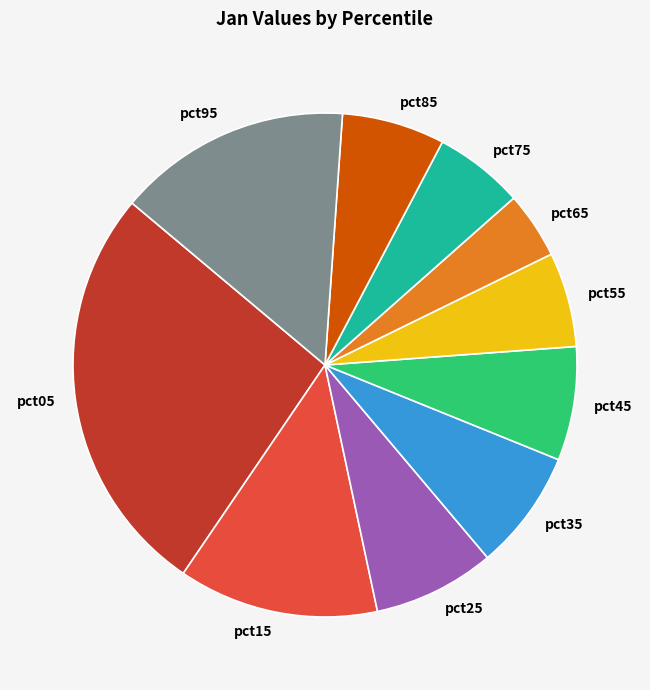

Which category has the smallest portion of the pie?

pct65